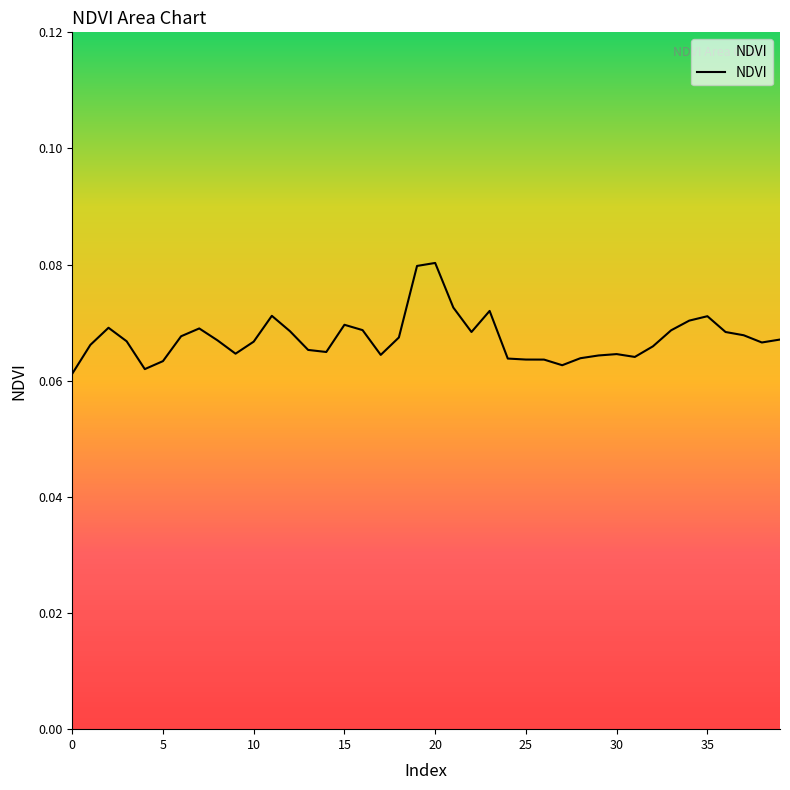

What is the label of the 18th point from the left?

17